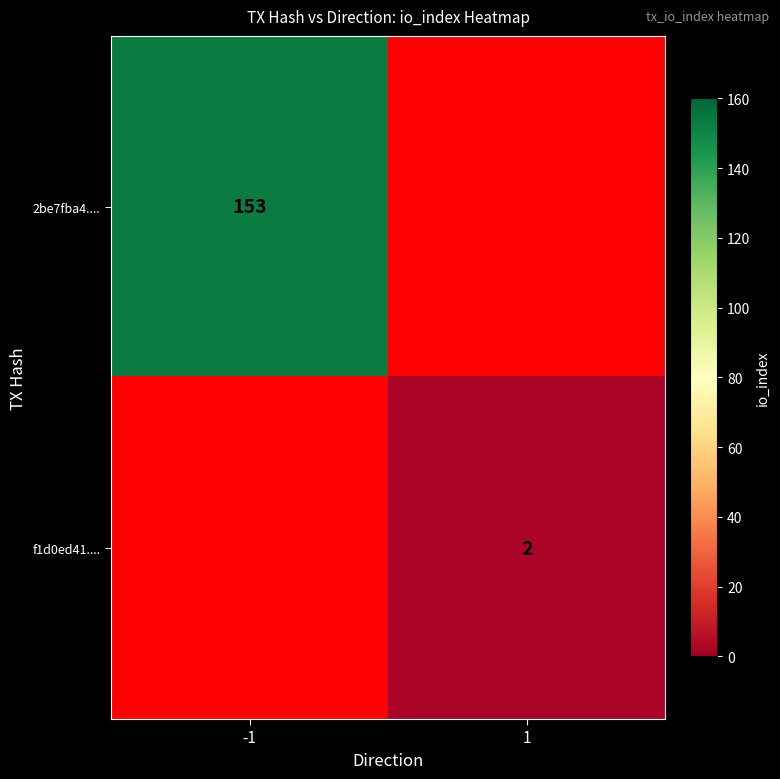

Is the value of 2be7fba4.... at -1 greater than the value of f1d0ed41.... at 1?

Yes